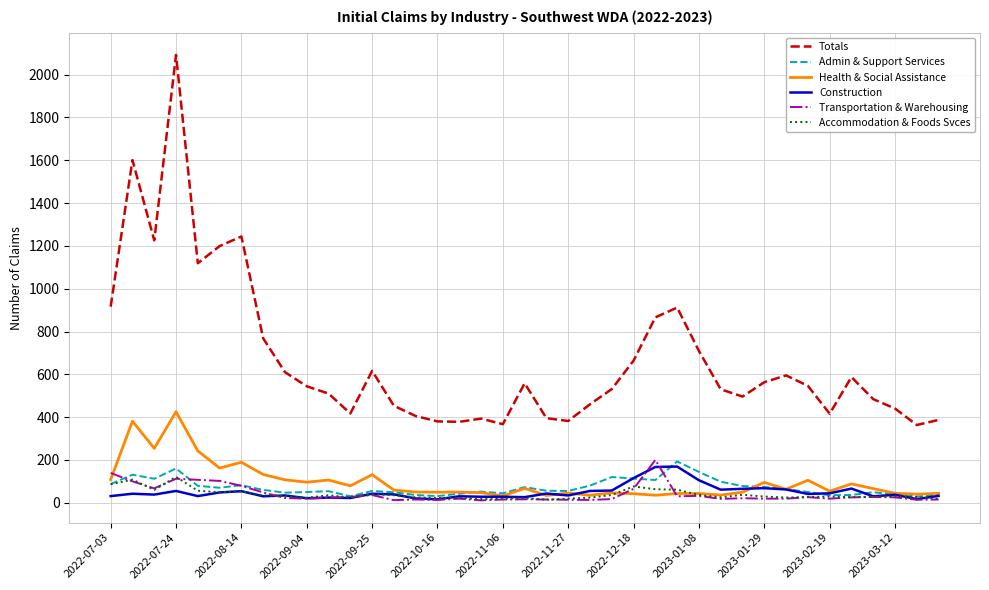

True or false: Construction and Totals intersect in this chart.

False